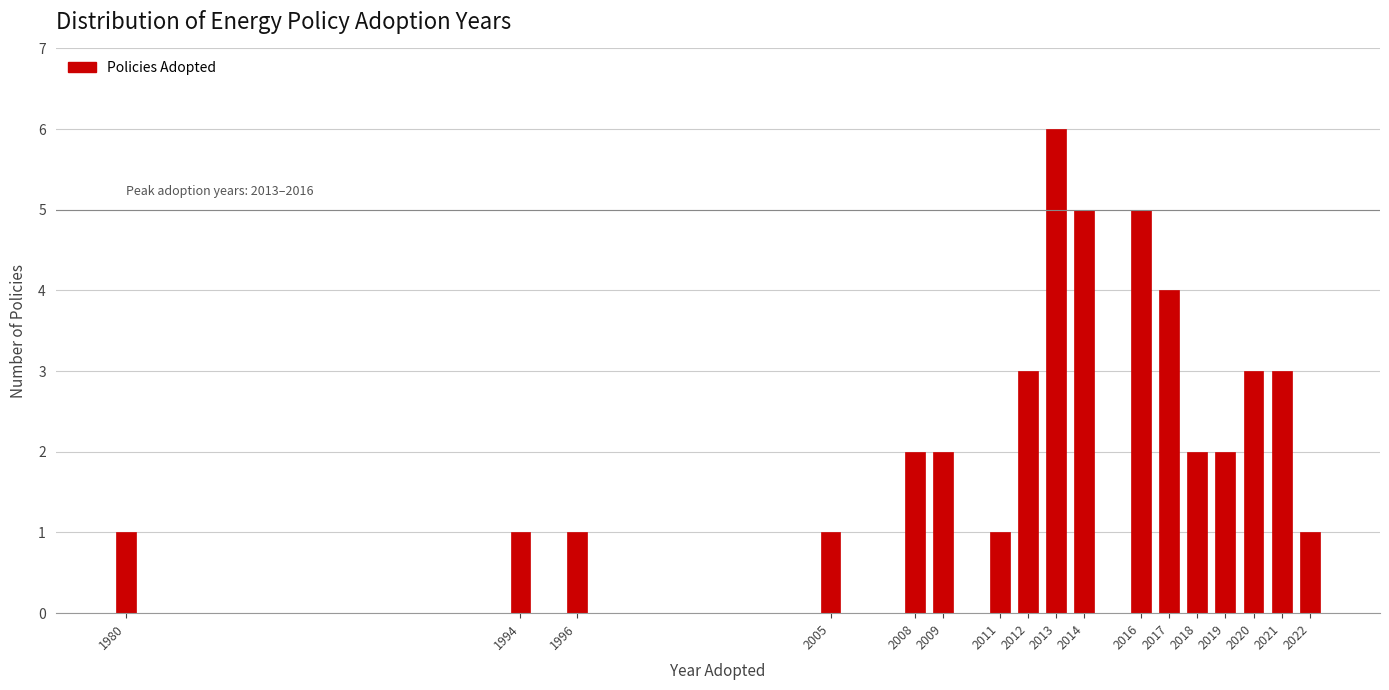

Reading left to right, extract all data points from this chart.

1980=1	1994=1	1996=1	2005=1	2008=2	2009=2	2011=1	2012=3	2013=6	2014=5	2016=5	2017=4	2018=2	2019=2	2020=3	2021=3	2022=1